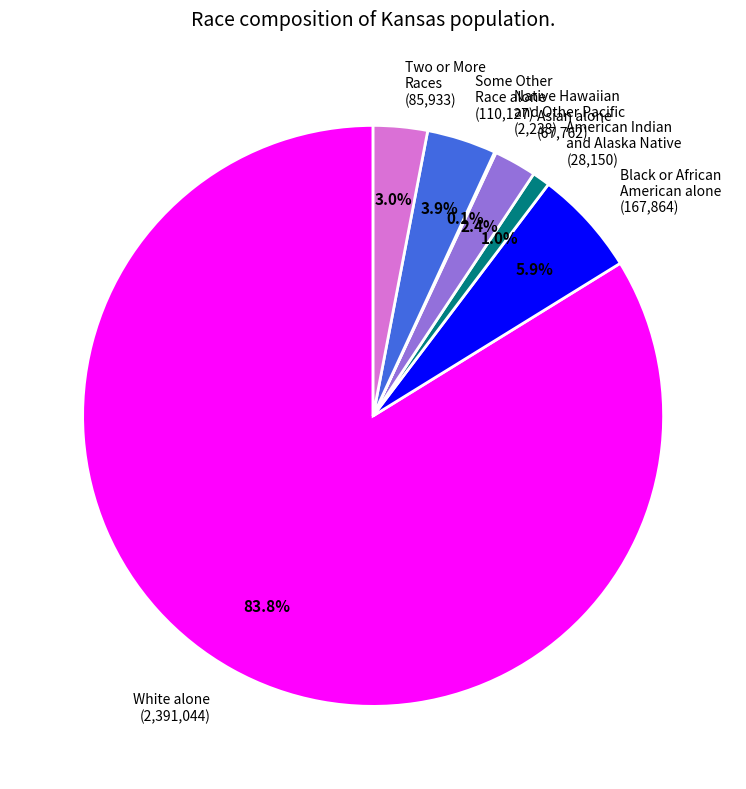

To the nearest percent, what is the difference between the largest and smallest slice percentages?

84%